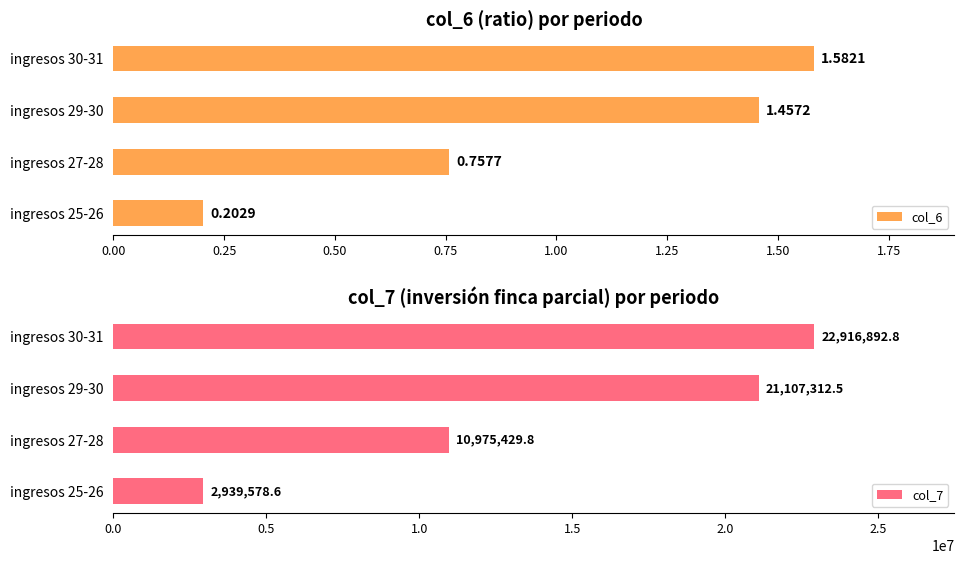

Which series has the largest range (max minus min)?

col_7